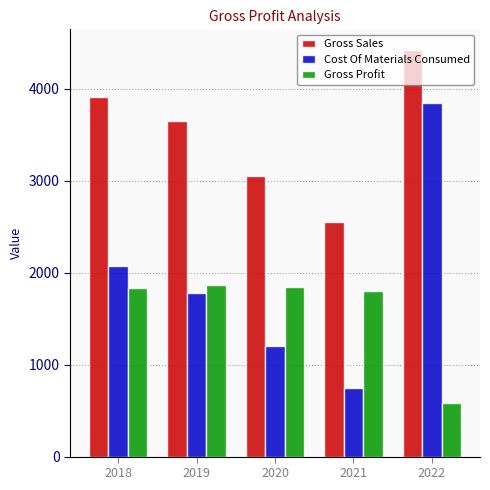

What is the sum of all Gross Profit values?

7920.3